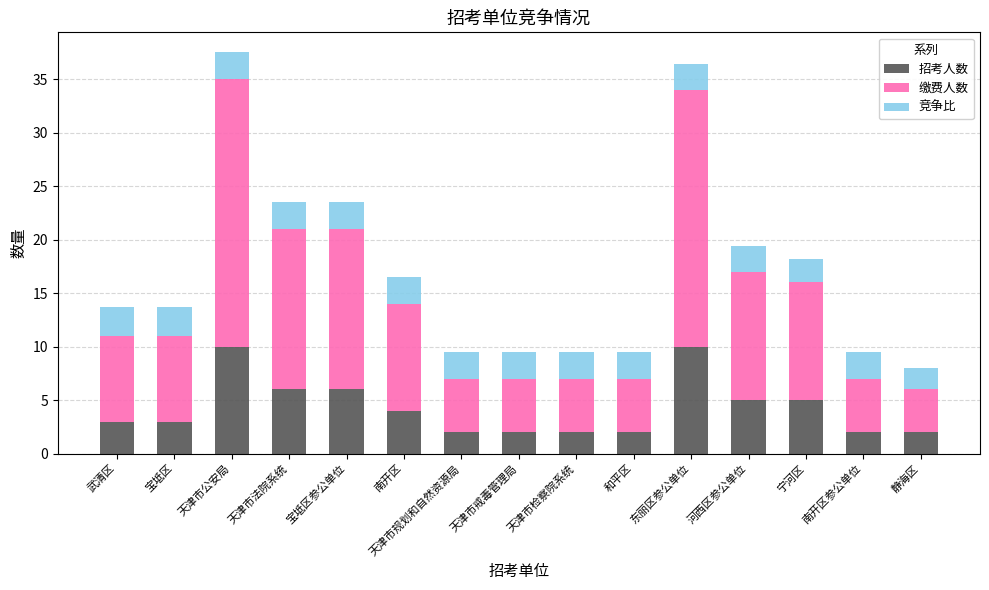

What is the maximum value for 招考人数?

10.0